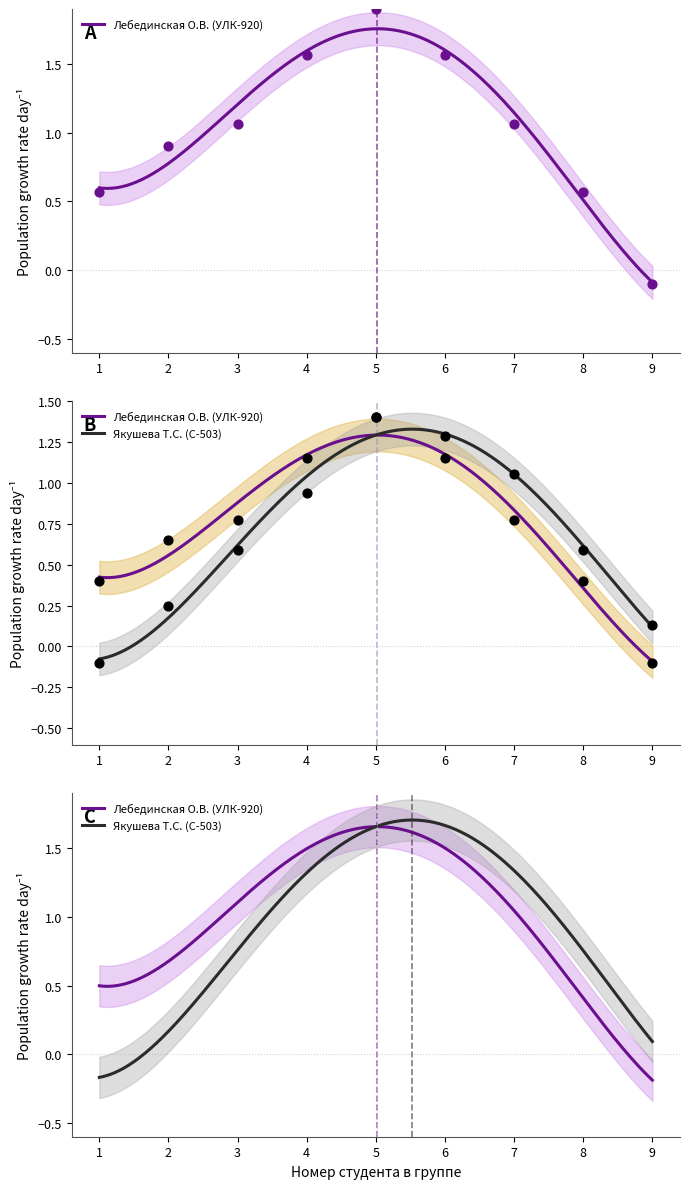

Which series has the largest total across all categories?

Лебединская О.В. (УЛК-920)